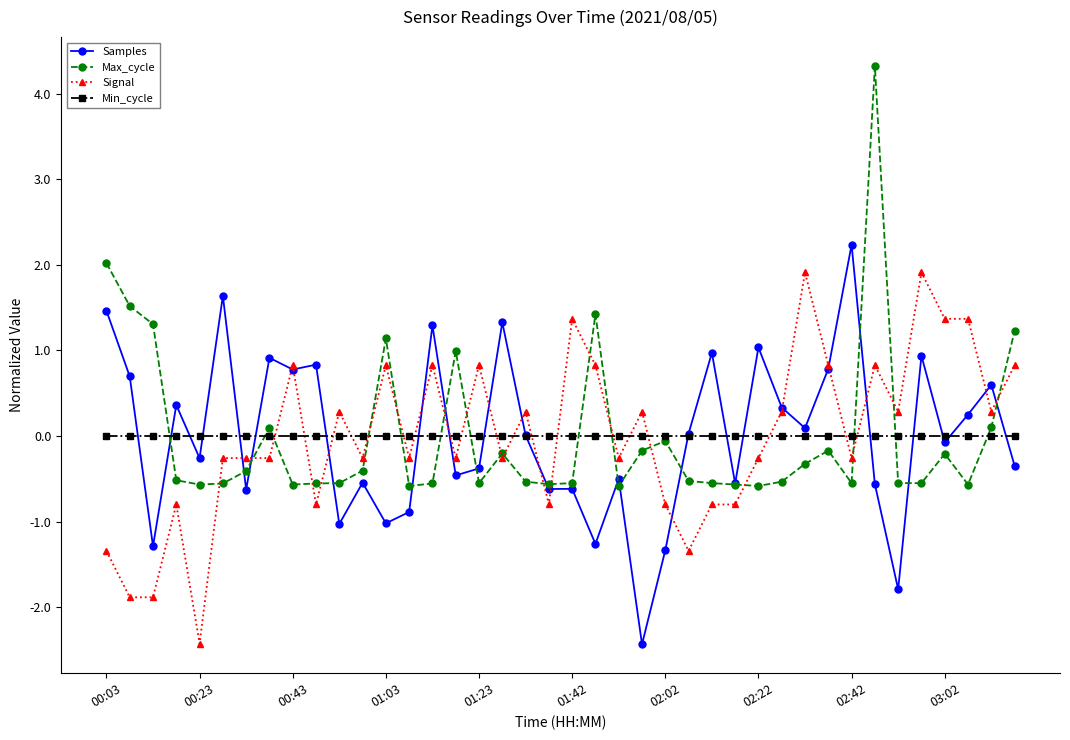

List the series in order of their peak value, lowest first.

Min_cycle, Signal, Samples, Max_cycle